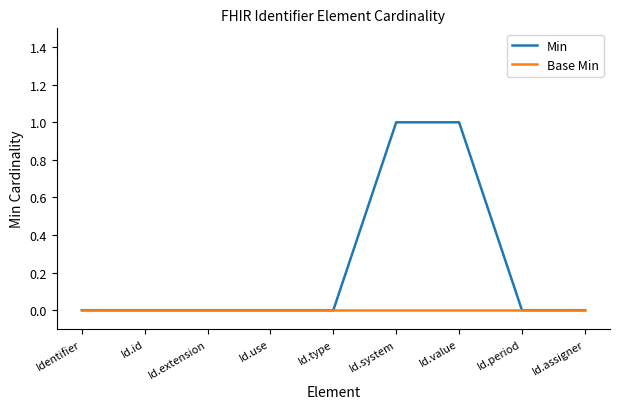

Reading left to right, extract all data points from this chart.

Min: Identifier=0	Id.id=0	Id.extension=0	Id.use=0	Id.type=0	Id.system=1	Id.value=1	Id.period=0	Id.assigner=0
Base Min: Identifier=0	Id.id=0	Id.extension=0	Id.use=0	Id.type=0	Id.system=0	Id.value=0	Id.period=0	Id.assigner=0